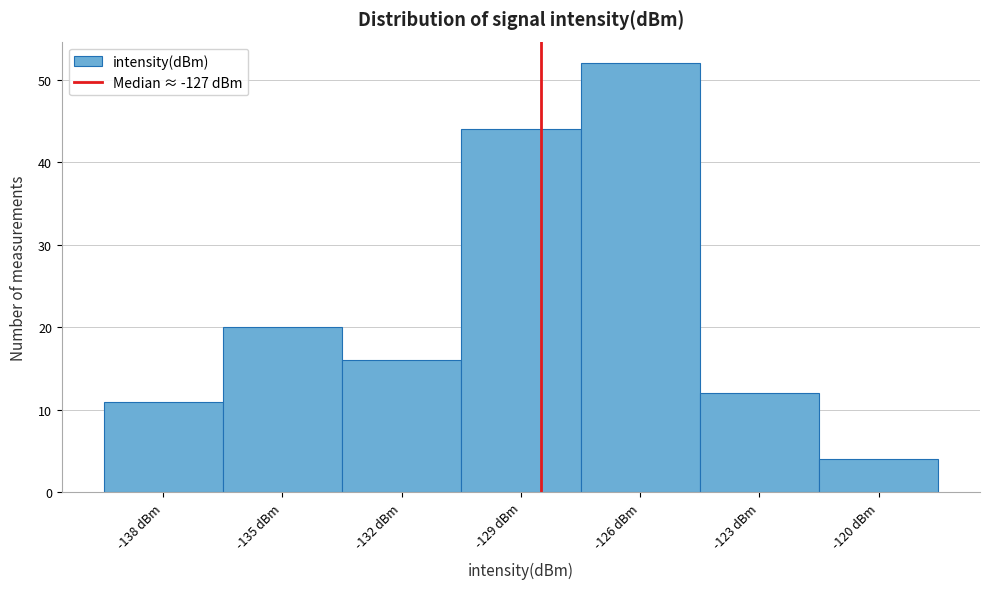

Reading left to right, extract all data points from this chart.

11	20	16	44	52	12	4